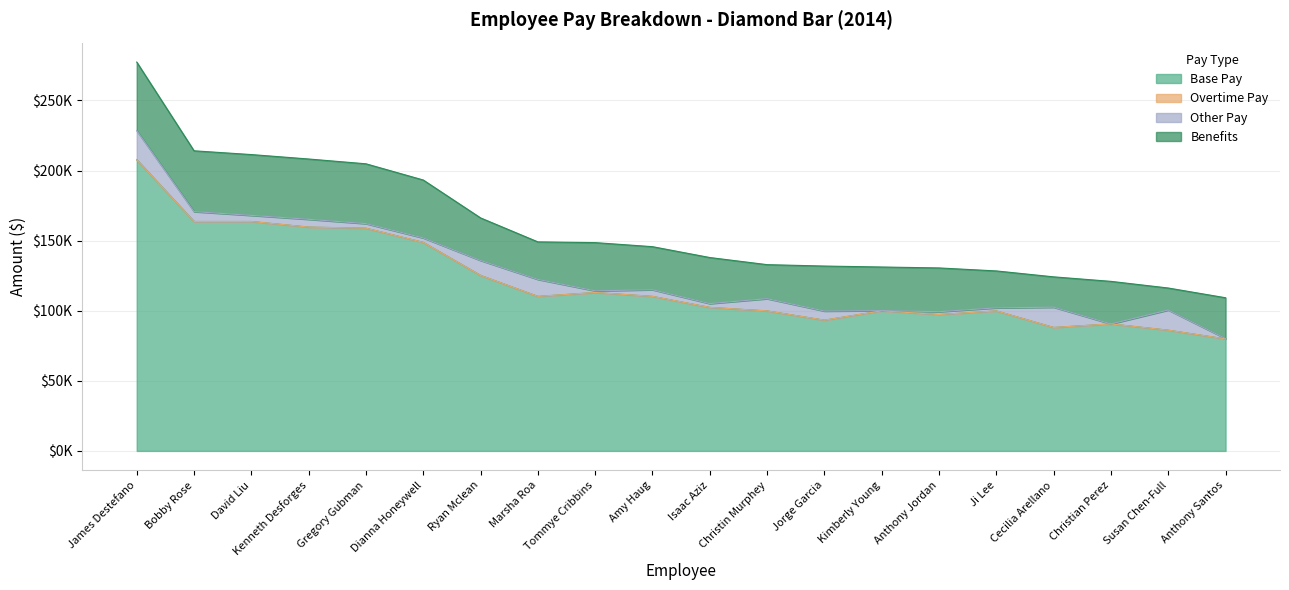

At which category does Benefits reach its first local peak?

Tommye Cribbins